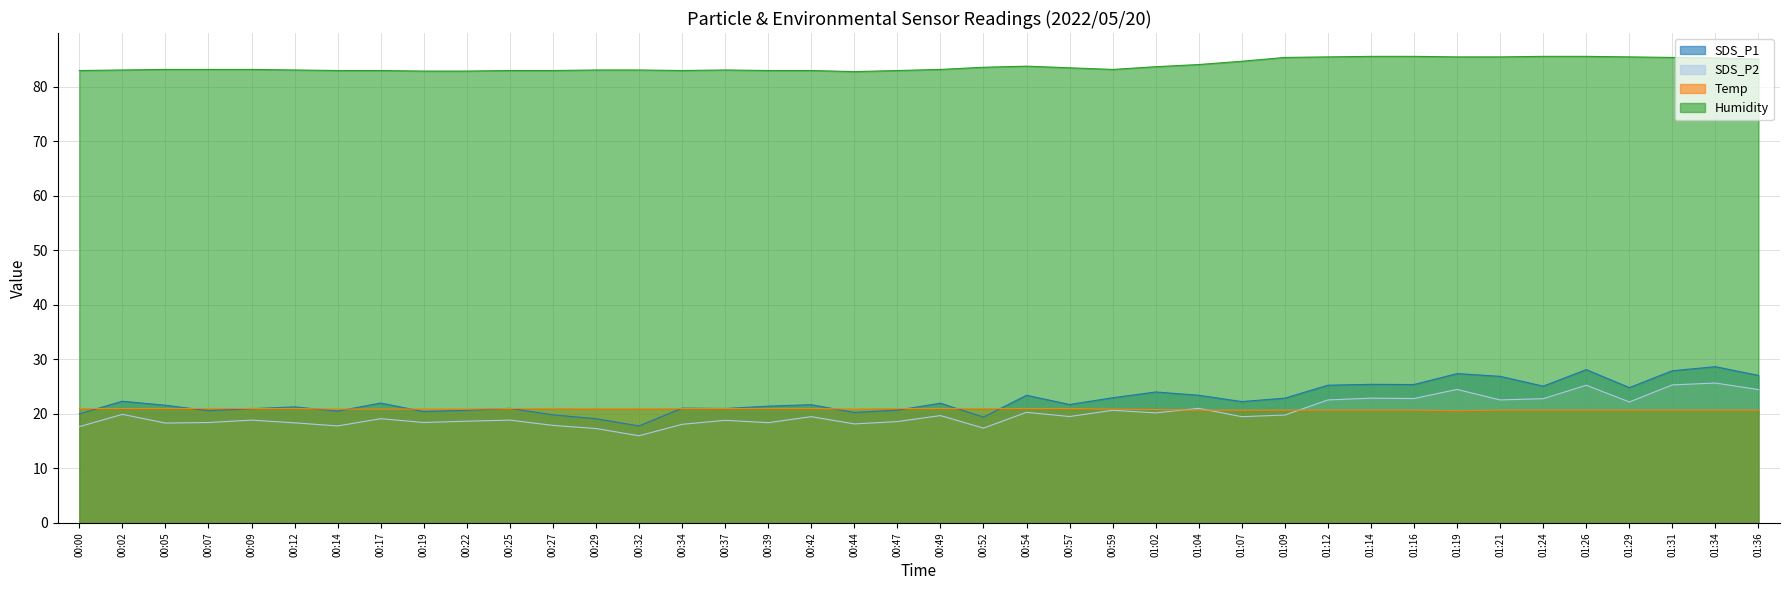

The Temp series shows 21.0 at 00:52. True or false?

True